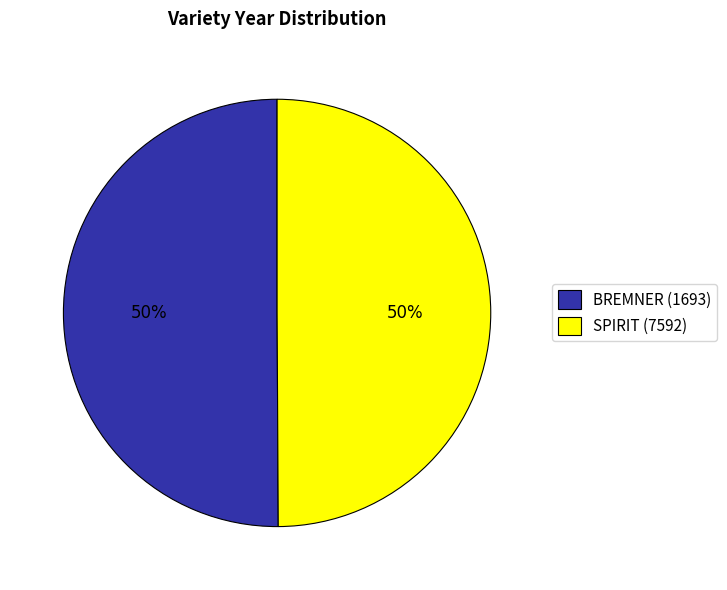

What percentage is the SPIRIT (7592) slice, to the nearest percent?

50%